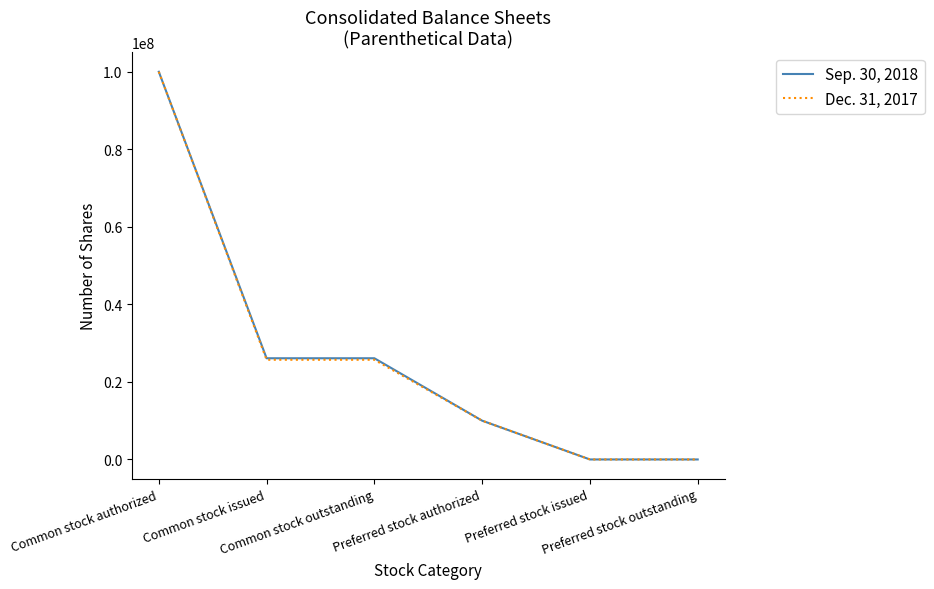

Rank the series by their average value, from highest to lowest.

Sep. 30, 2018, Dec. 31, 2017